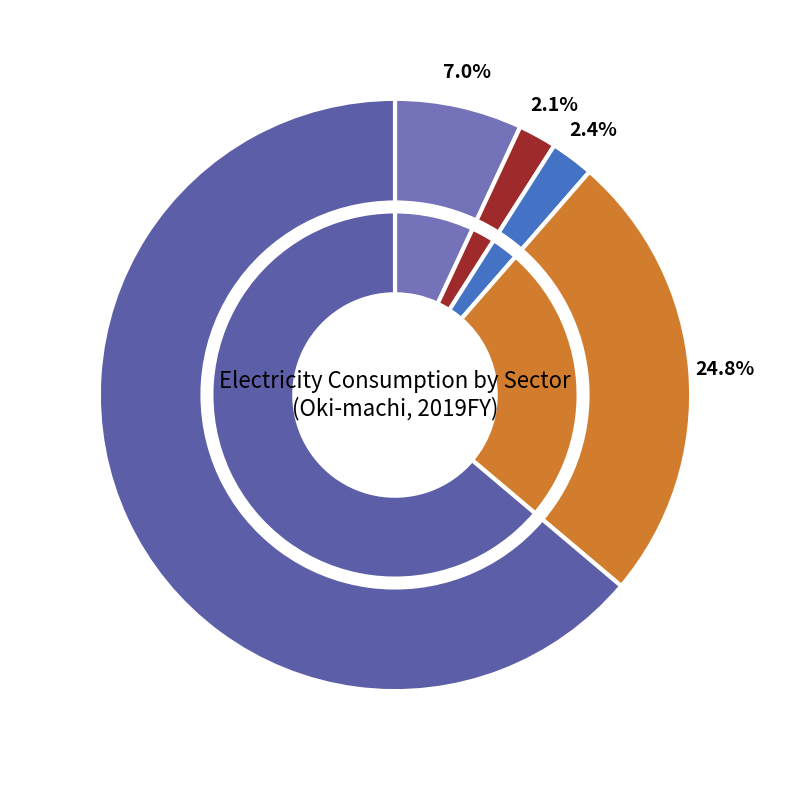

True or false: Commercial Industry accounts for 74% of the total.

False